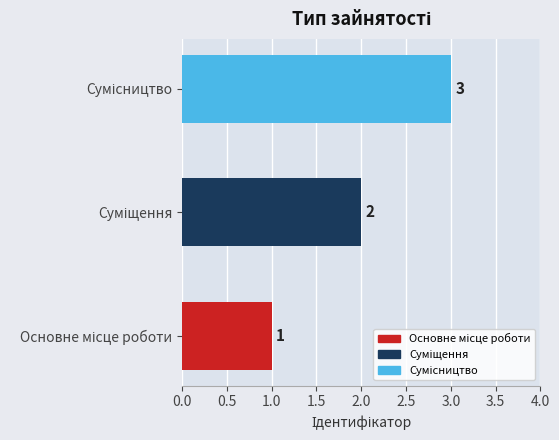

What is the greatest value displayed?

3